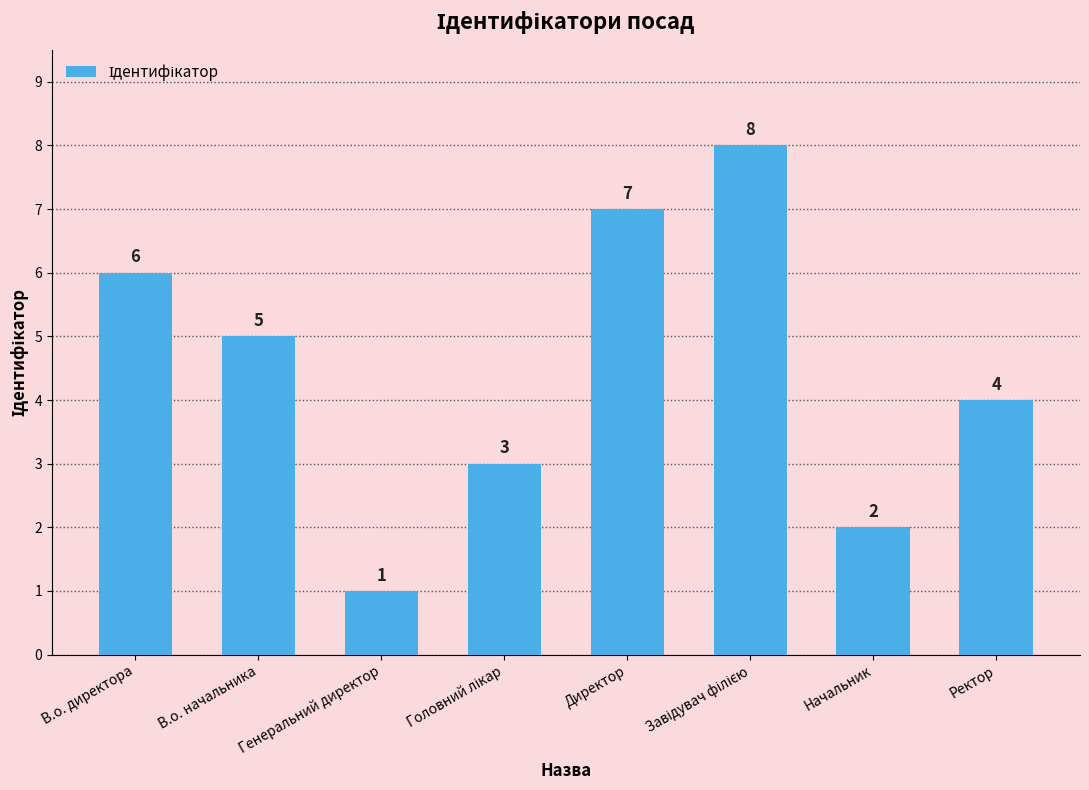

The value at Ректор is 1. True or false?

False